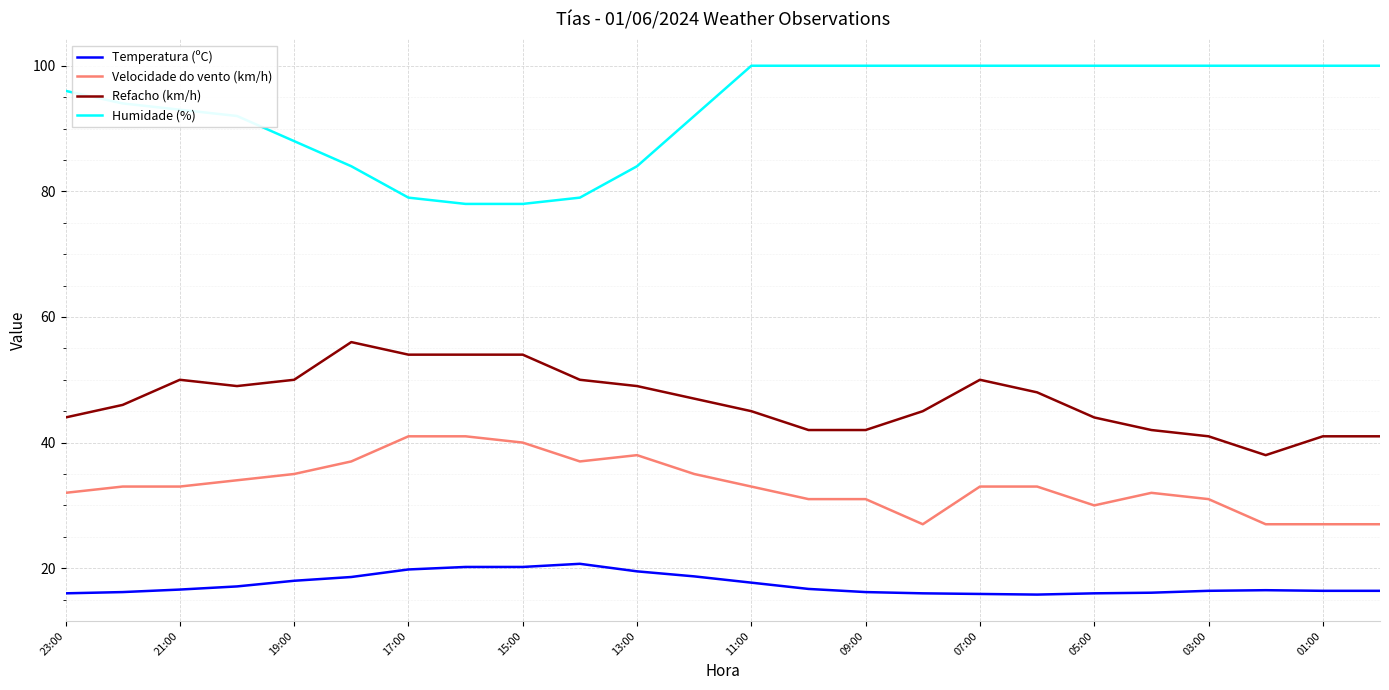

What is the maximum value for Refacho (km/h)?

56.0